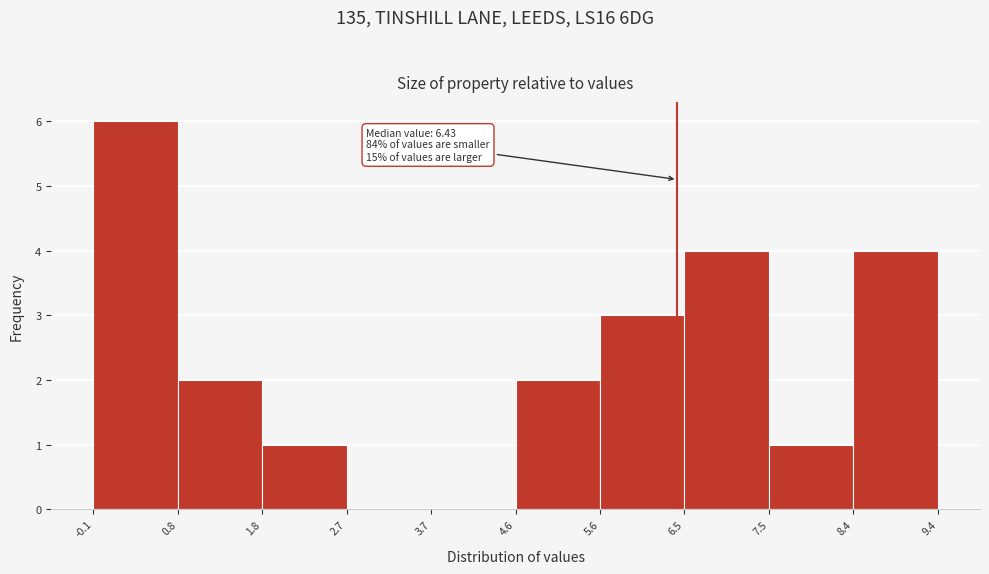

Over which range of the x-axis is the bar tallest?

-0.1 to 0.8